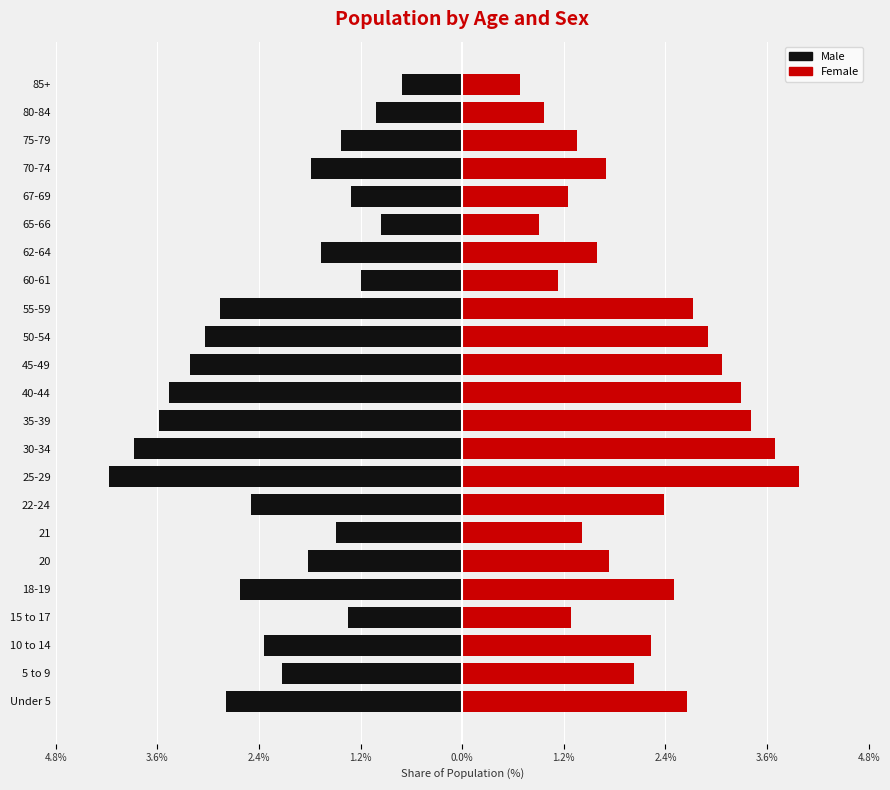

How many data points in Female are less than 2?

11